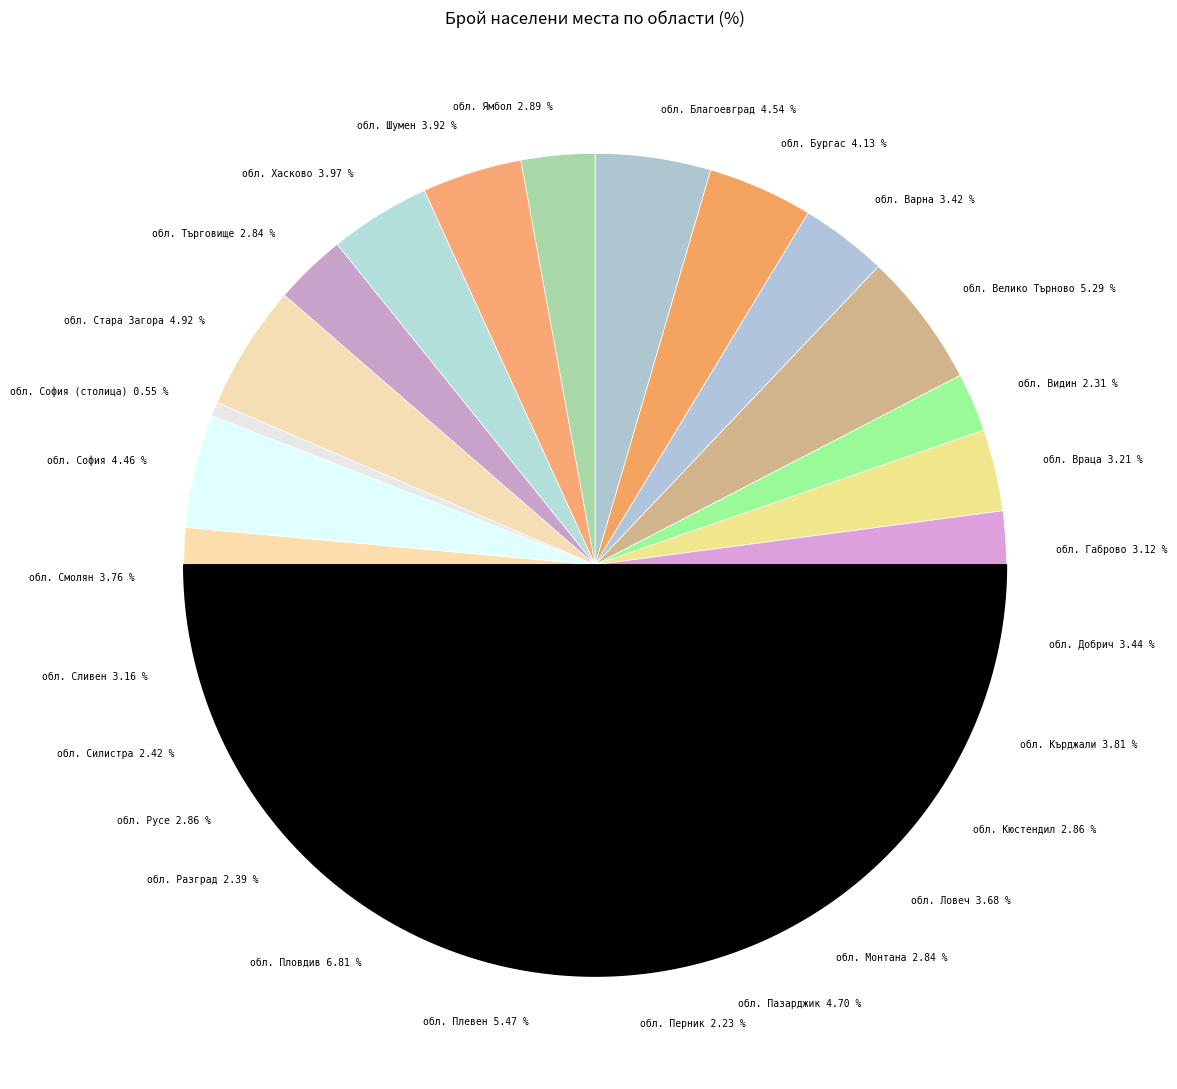

Is it true that обл. Бургас is 12% of the pie?

False